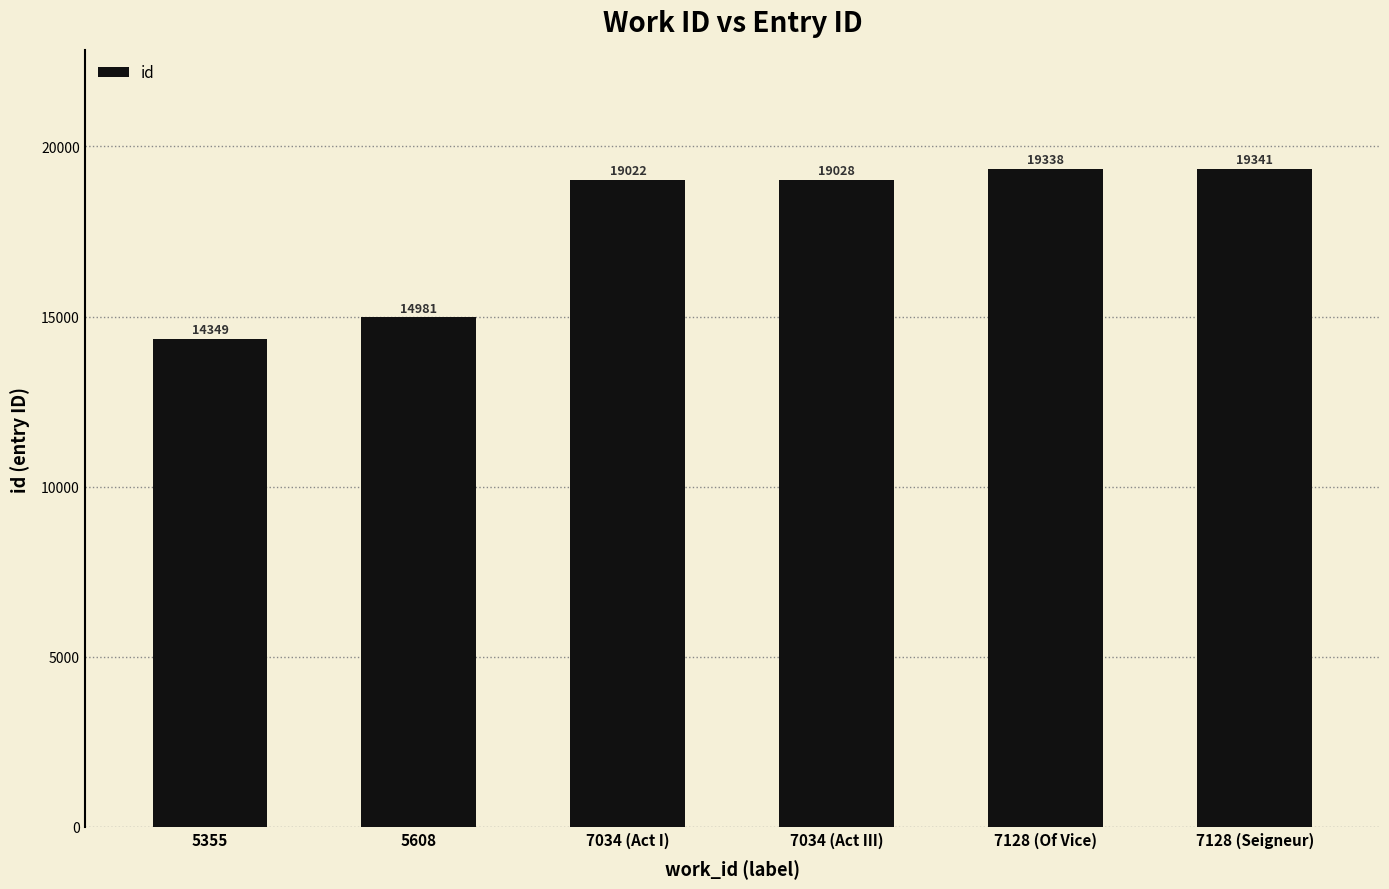

How many bars are there in total?

6